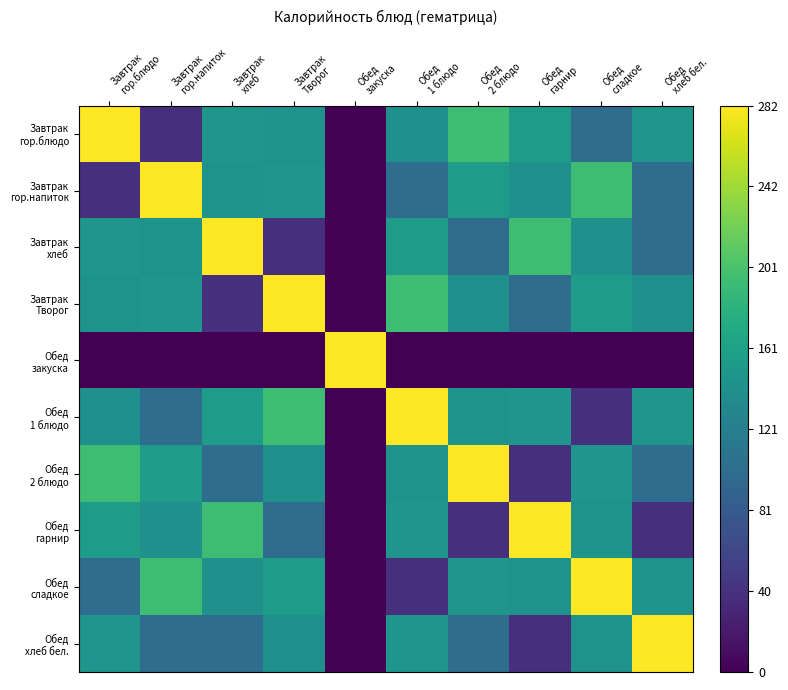

What is the maximum value shown in the chart?

282